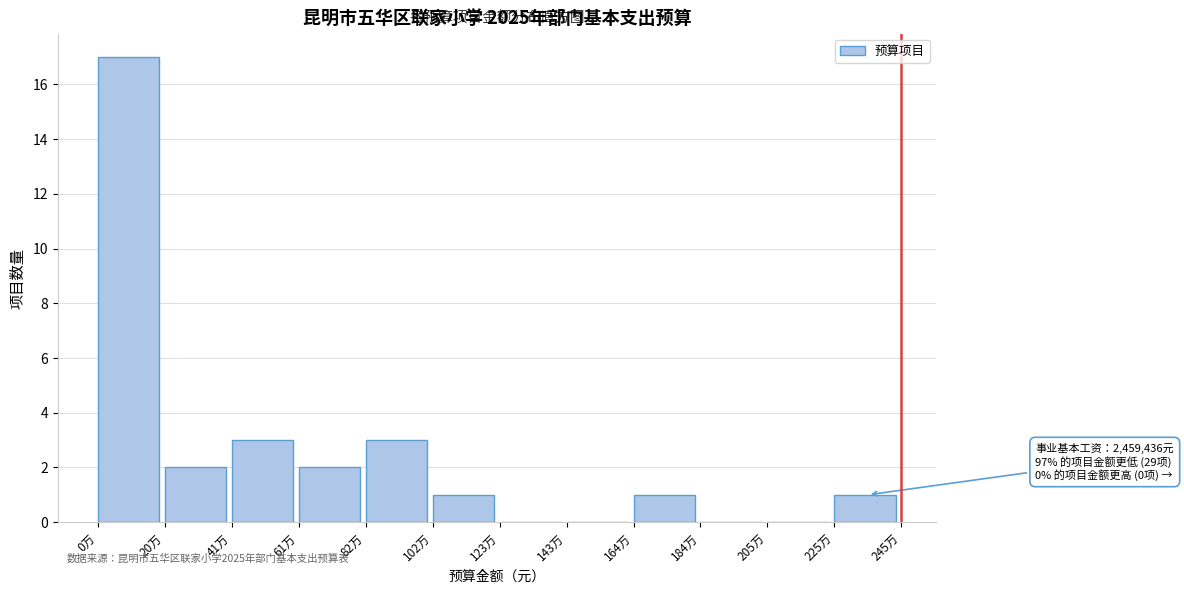

Reading left to right, what are all the values shown in this chart?

0万=17	20万=2	41万=3	61万=2	82万=3	102万=1	123万=0	143万=0	164万=1	184万=0	205万=0	225万=1